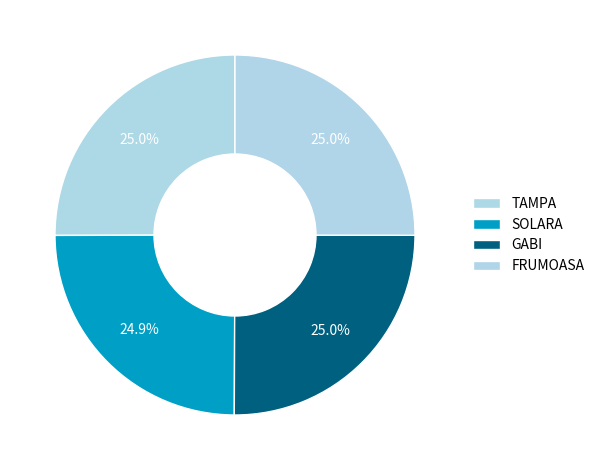

What is the change in value from GABI to FRUMOASA?

-1